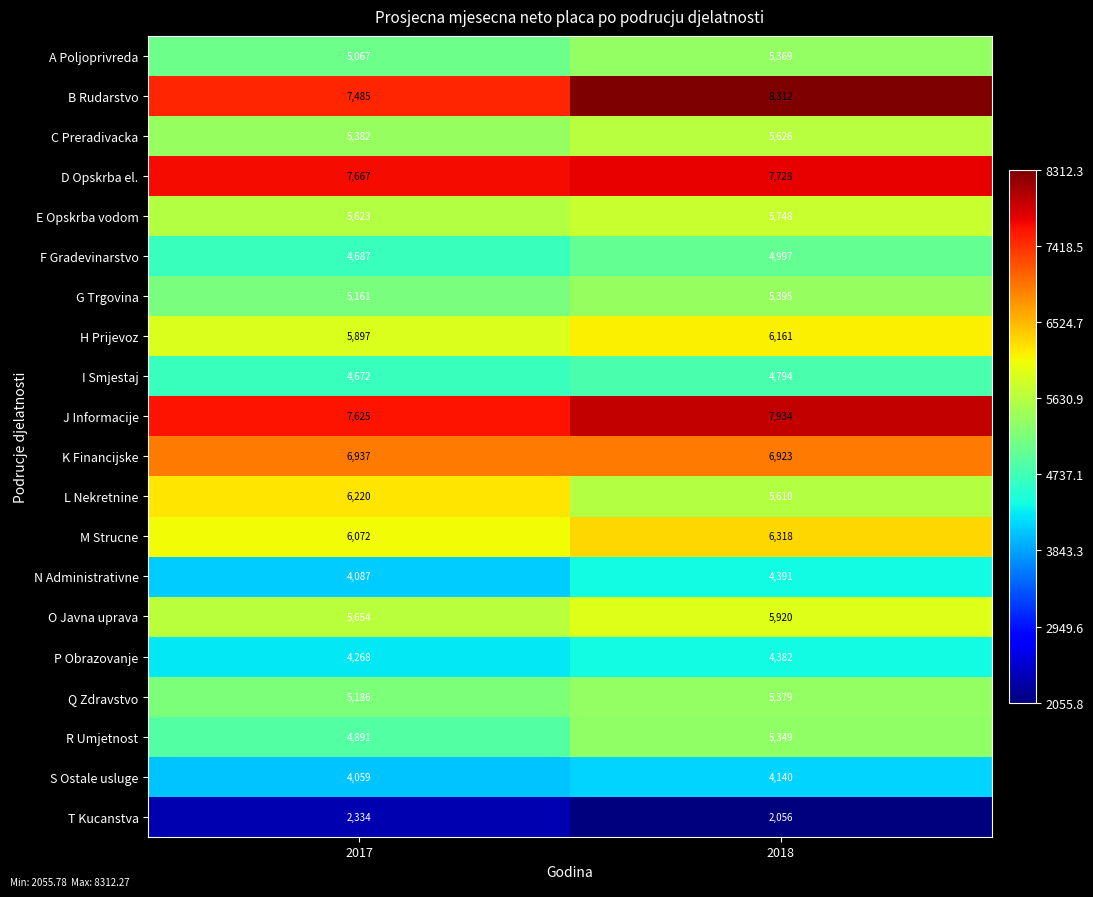

At 2018, list the series in order from smallest to largest.

T Kucanstva, S Ostale usluge, P Obrazovanje, N Administrativne, I Smjestaj, F Gradevinarstvo, R Umjetnost, A Poljoprivreda, Q Zdravstvo, G Trgovina, L Nekretnine, C Preradivacka, E Opskrba vodom, O Javna uprava, H Prijevoz, M Strucne, K Financijske, D Opskrba el., J Informacije, B Rudarstvo